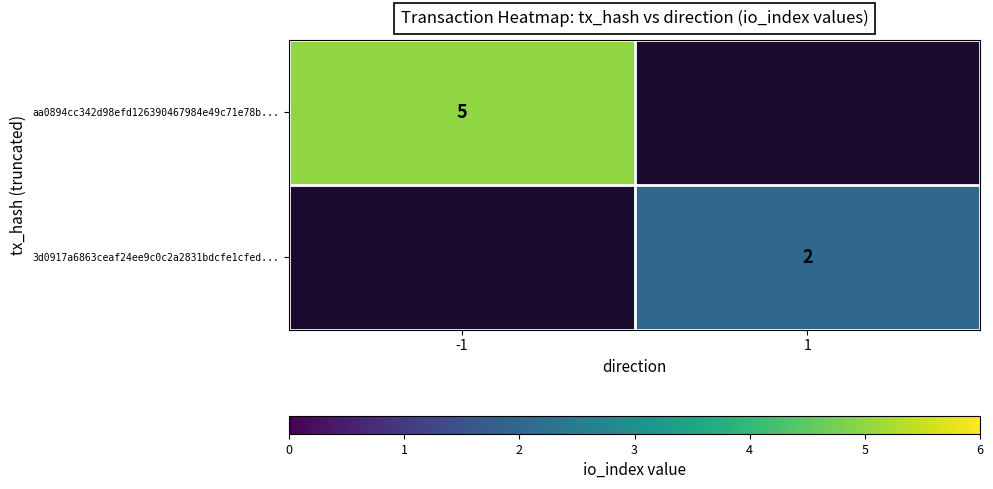

The value of aa0894cc342d98efd126390467984e49c71e78b... at -1 is 5. True or false?

True